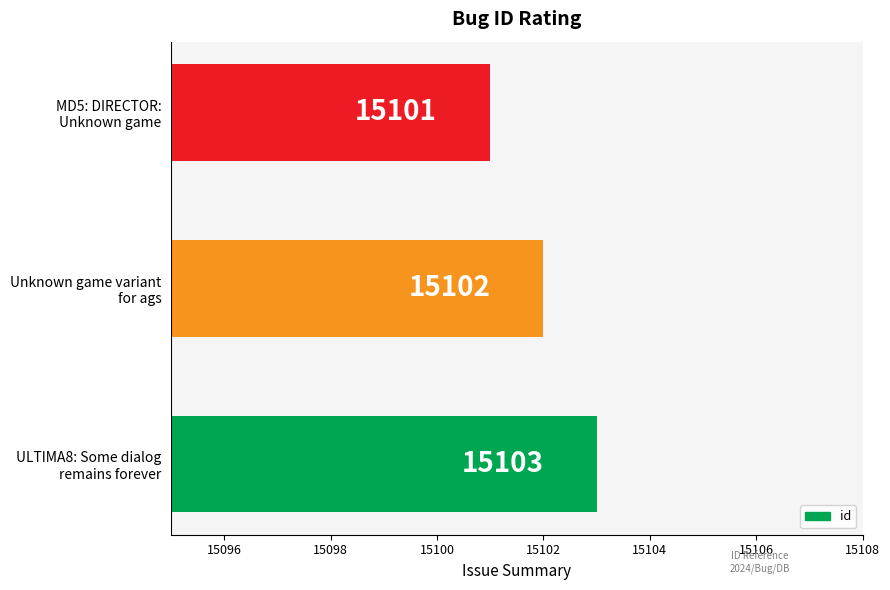

What is the smallest value displayed?

15101